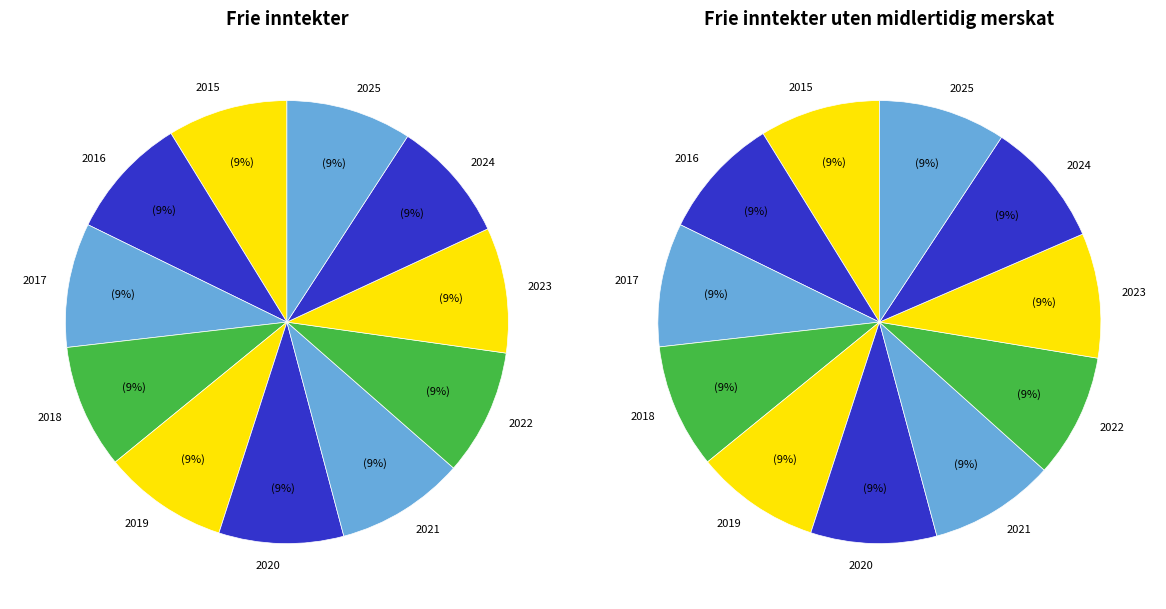

What is the spread (max minus min) of values at 2020?

1.8